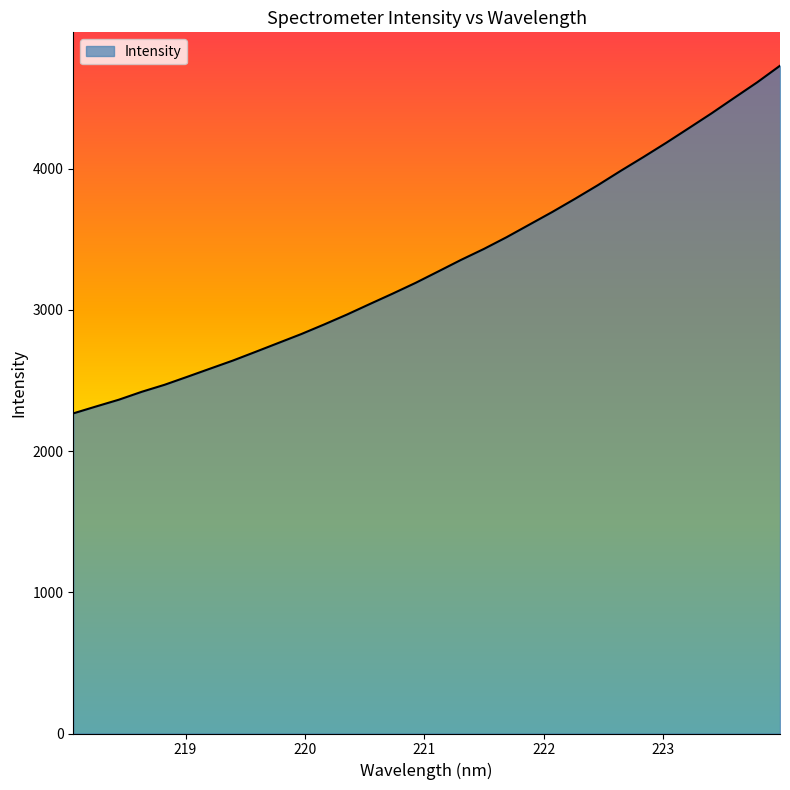

Count the number of categories in the chart.

32